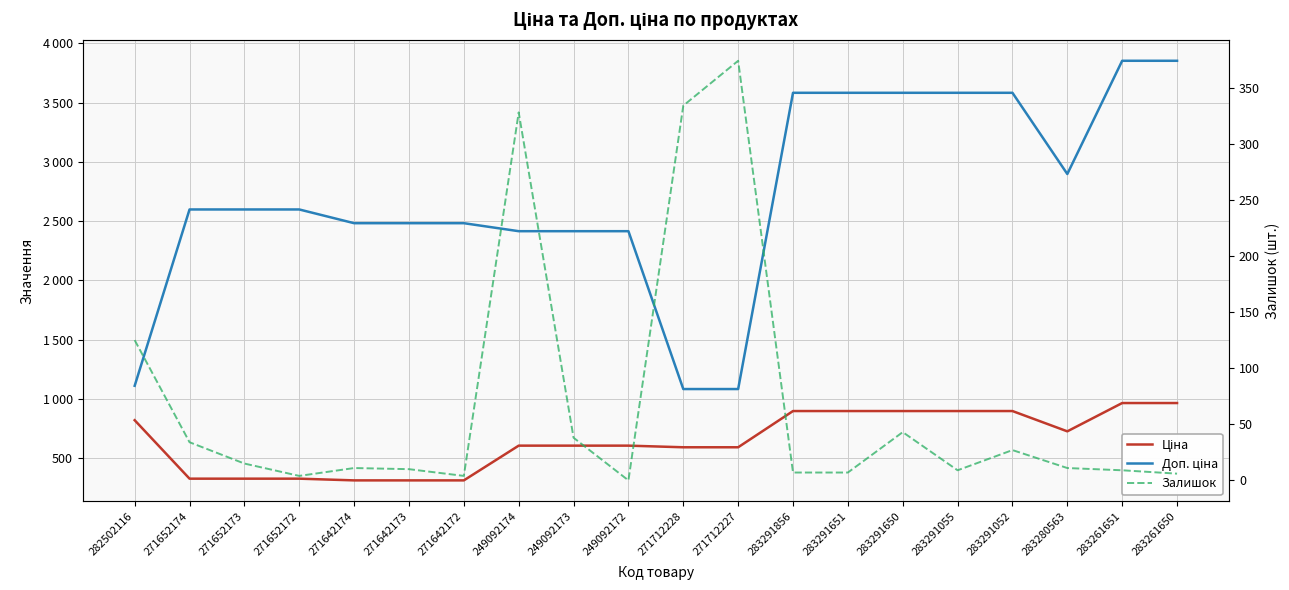

True or false: Ціна and Залишок cross at least once.

False